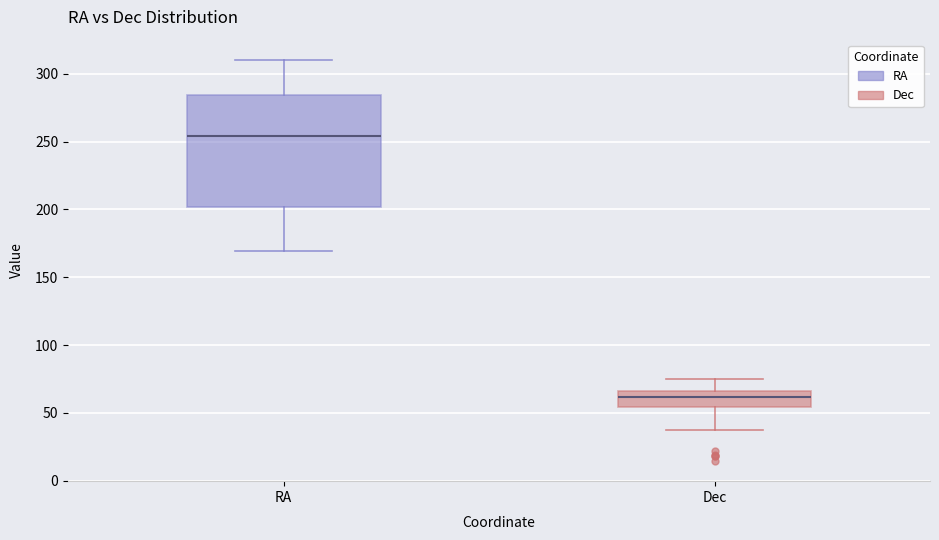

Reading left to right, read every box against the y-axis: the position of its median line, the range the box covers, and the ends of its whiskers. The values are not printed on the chart, so give them approximately, as read against the axis.

RA: median 255, box 200 to 285, whiskers 170 to 310
Dec: median 60, box 55 to 65, whiskers 40 to 75